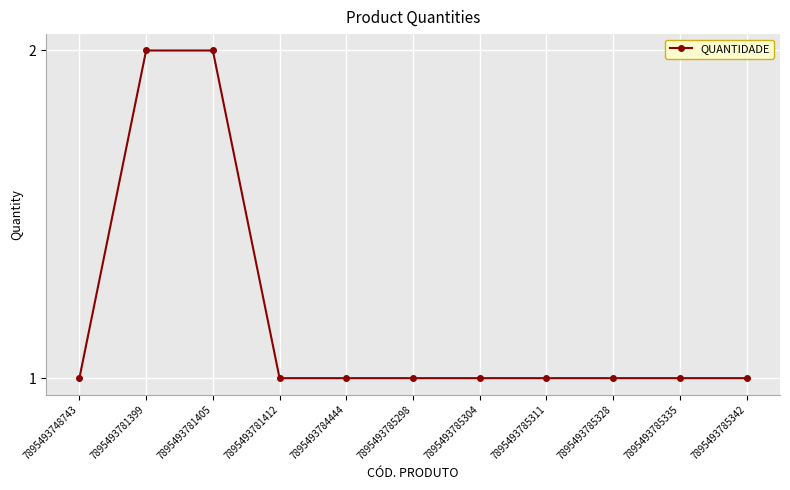

Reading left to right, what are all the values shown in this chart?

1	2	2	1	1	1	1	1	1	1	1